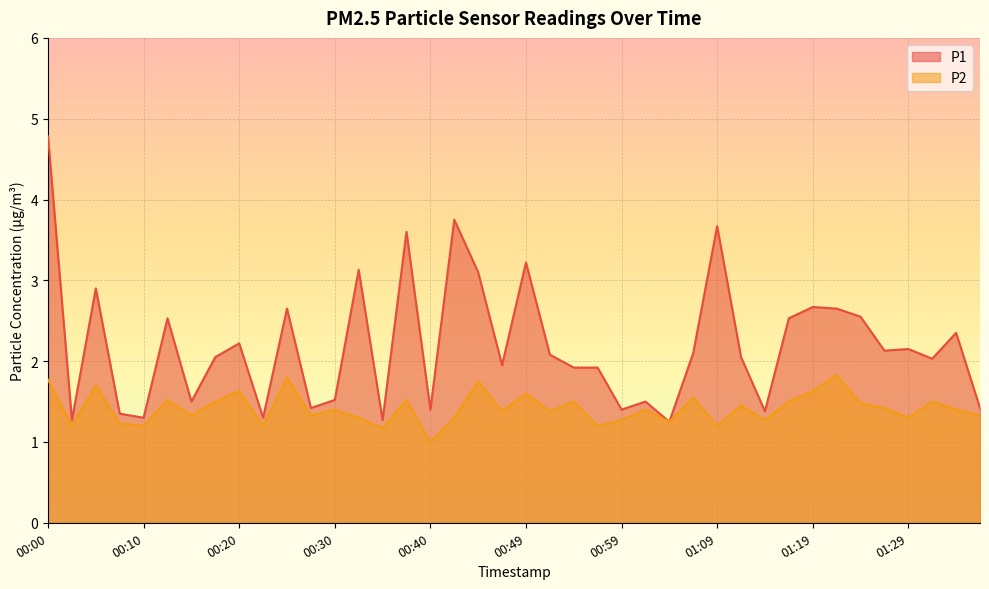

The value of P2 at 00:37 is 1.5. True or false?

True